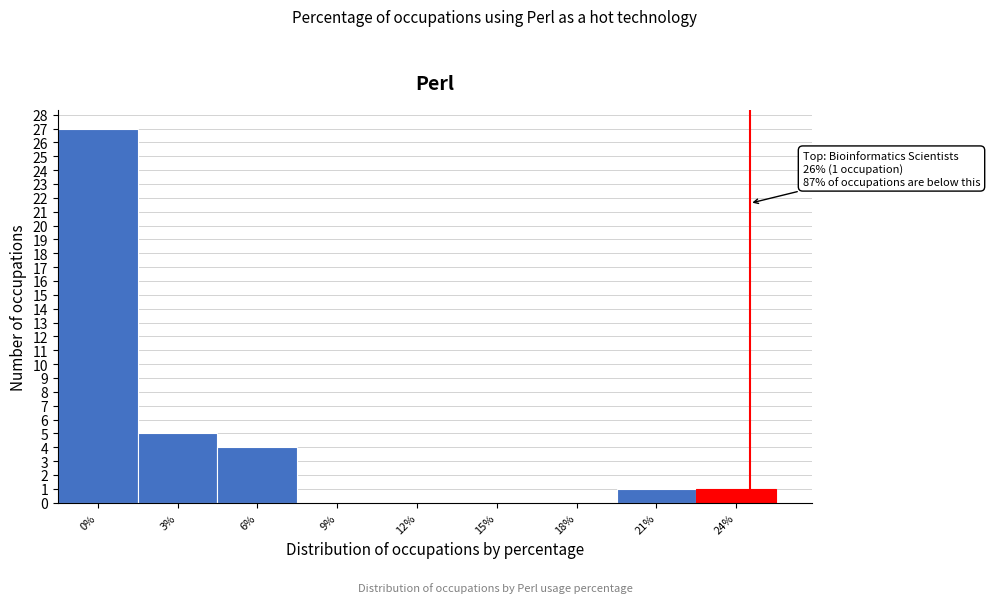

Reading left to right, transcribe all the data shown in this chart.

0%=27	3%=5	6%=4	9%=0	12%=0	15%=0	18%=0	21%=1	24%=1